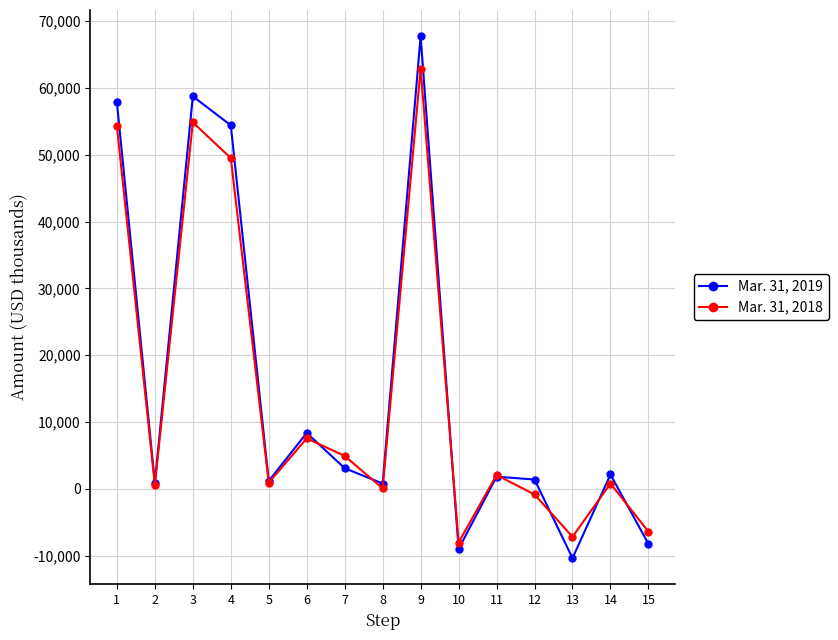

What is the value of the Mar. 31, 2018 point at the 9th from the left?

62910